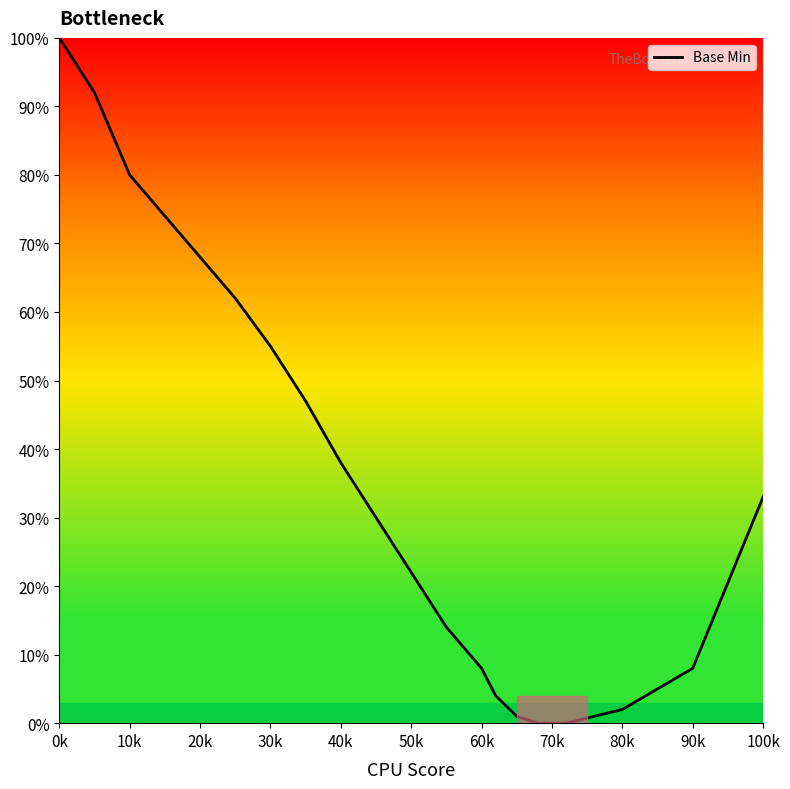

What is the greatest value displayed?

100